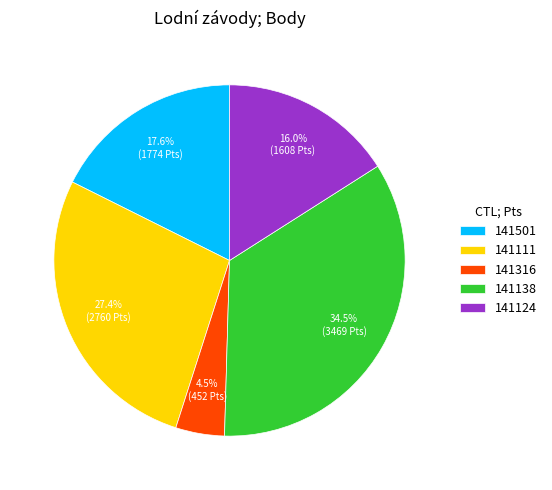

Rank the categories by value from highest to lowest.

141138, 141111, 141501, 141124, 141316